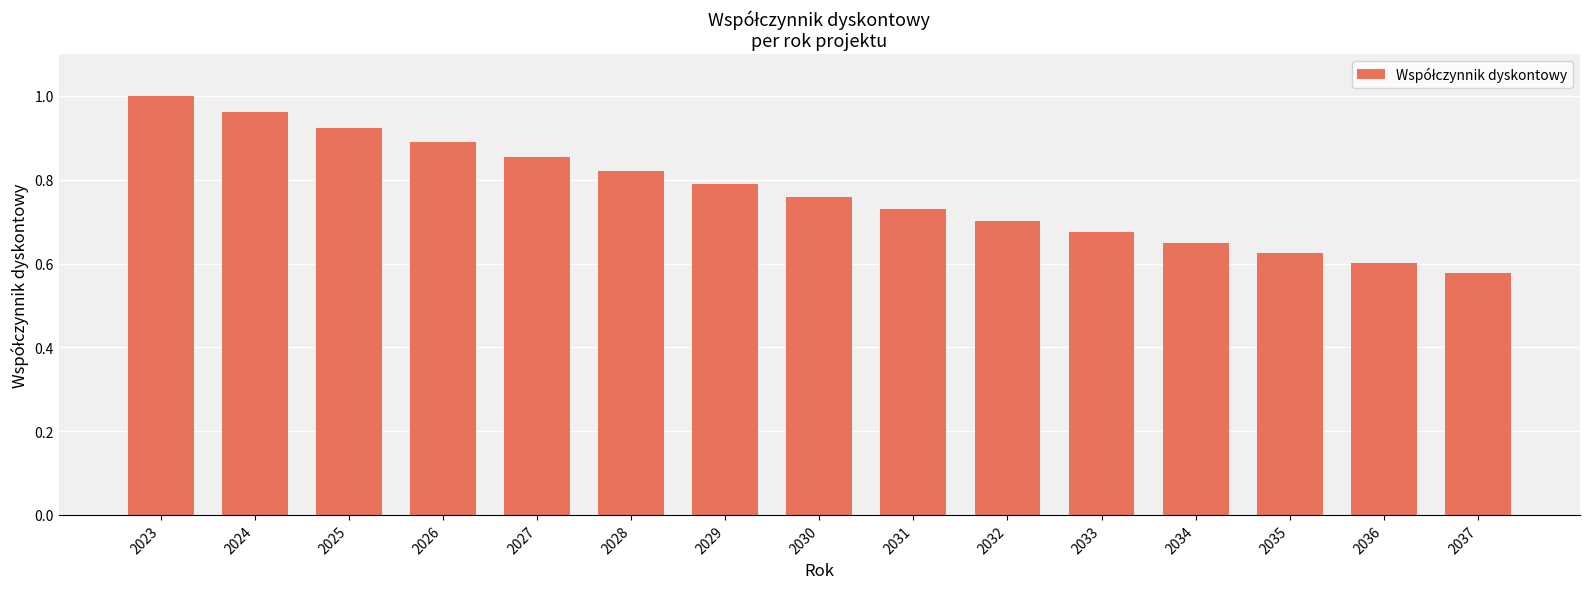

True or false: the data shows 0.6 at 2024.

False